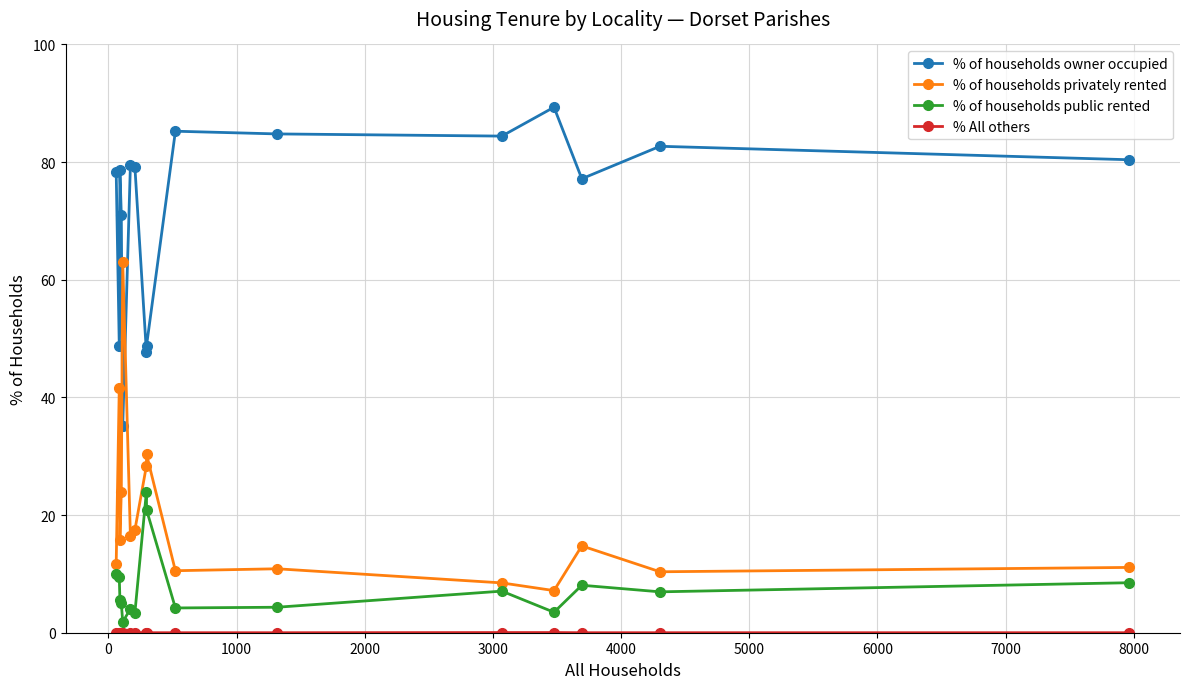

True or false: % of households privately rented and % of households public rented cross at least once.

False